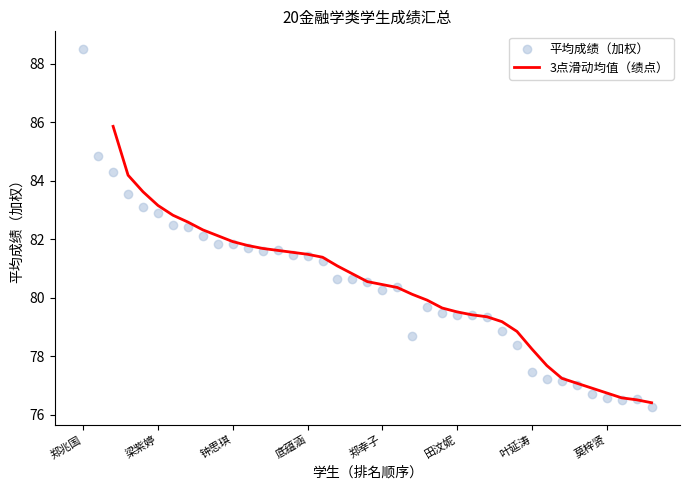

Between 林燕萍 and 邓莹莹, which is larger?

邓莹莹